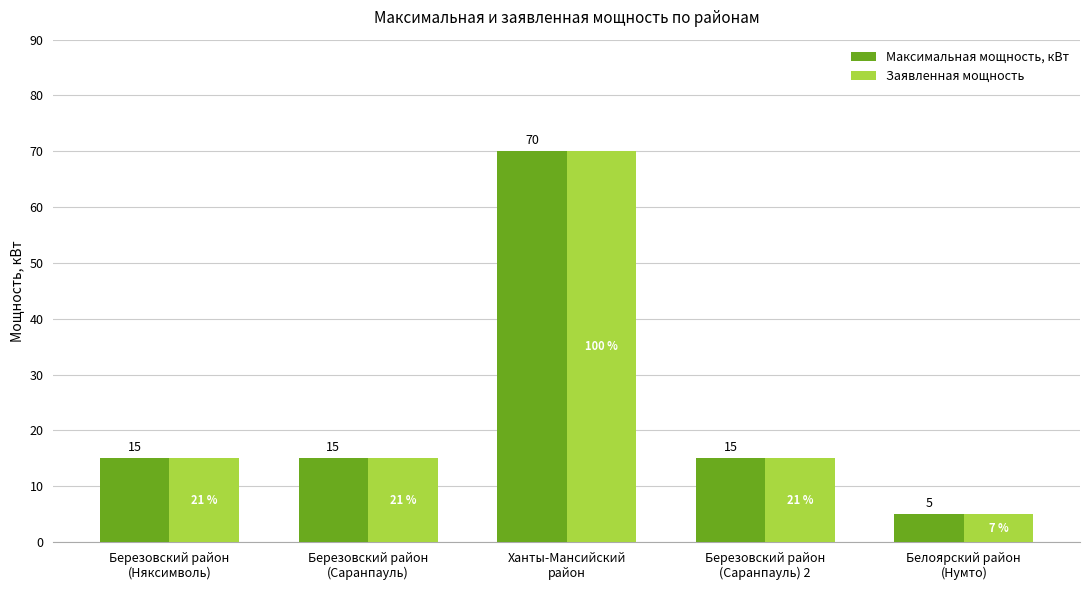

The value of Заявленная мощность at Березовский район
(Няксимволь) is 15. True or false?

True